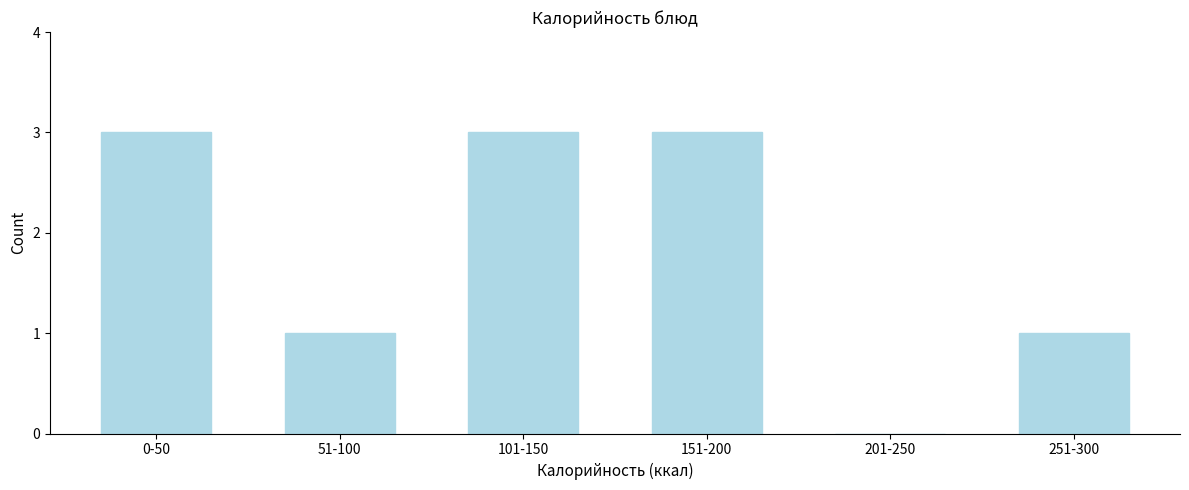

Reading right to left, list all the values displayed in this chart.

251-300=1	201-250=0	151-200=3	101-150=3	51-100=1	0-50=3